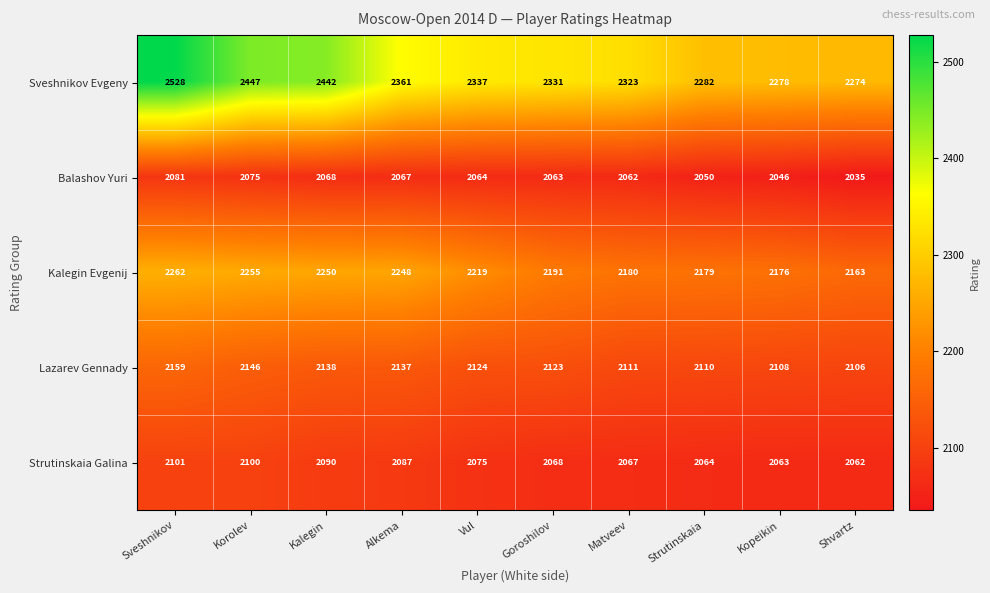

At how many categories does at least one series exceed 2239?

10